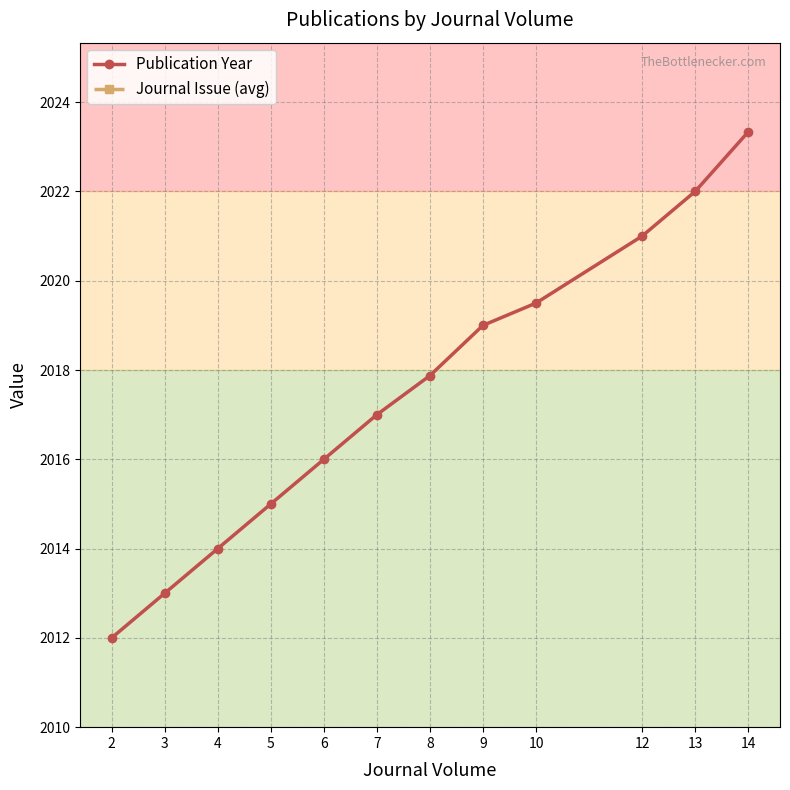

Rank the categories by Publication Year value from highest to lowest.

14, 13, 12, 10, 9, 8, 7, 6, 5, 4, 3, 2